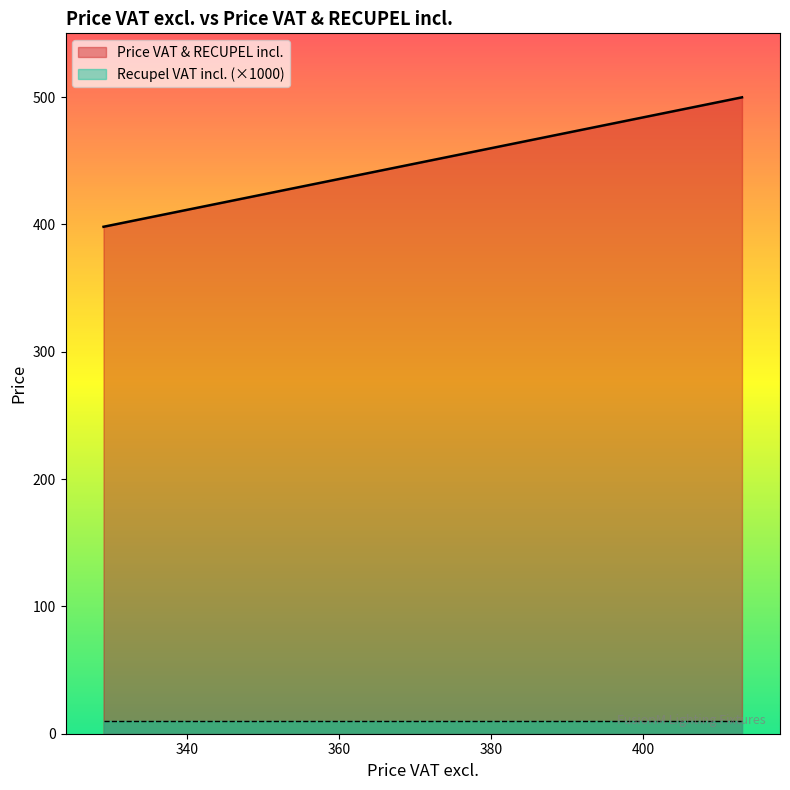

Does the chart have visible grid lines?

No